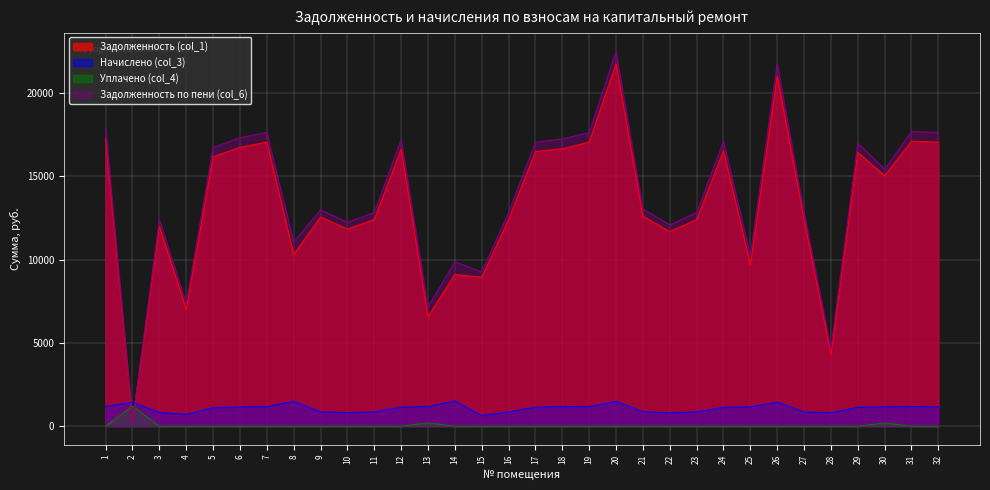

How many times do Задолженность по пени (col_6) and Начислено (col_3) cross each other?

2